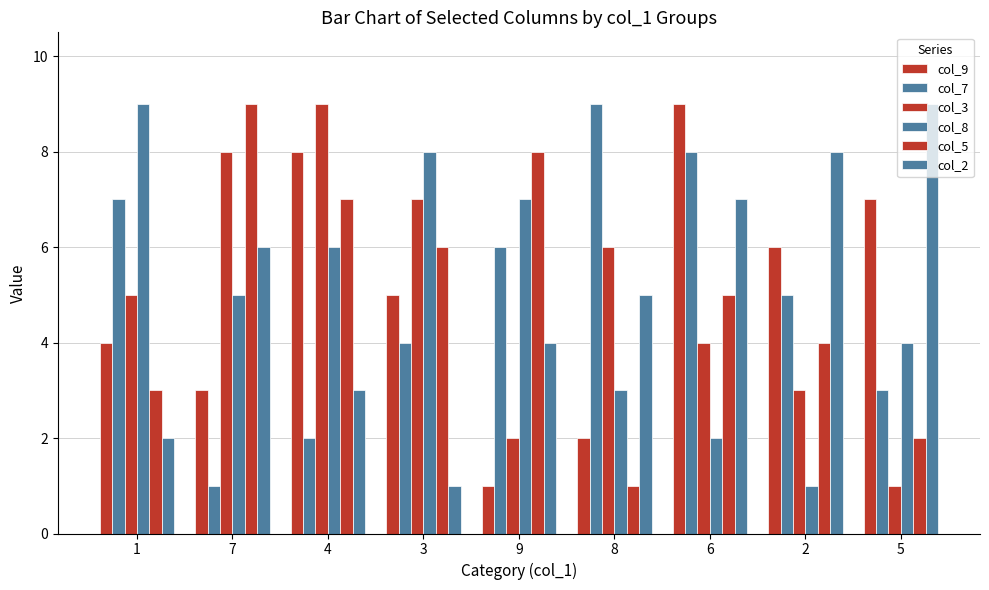

How many data points does each series have?

9